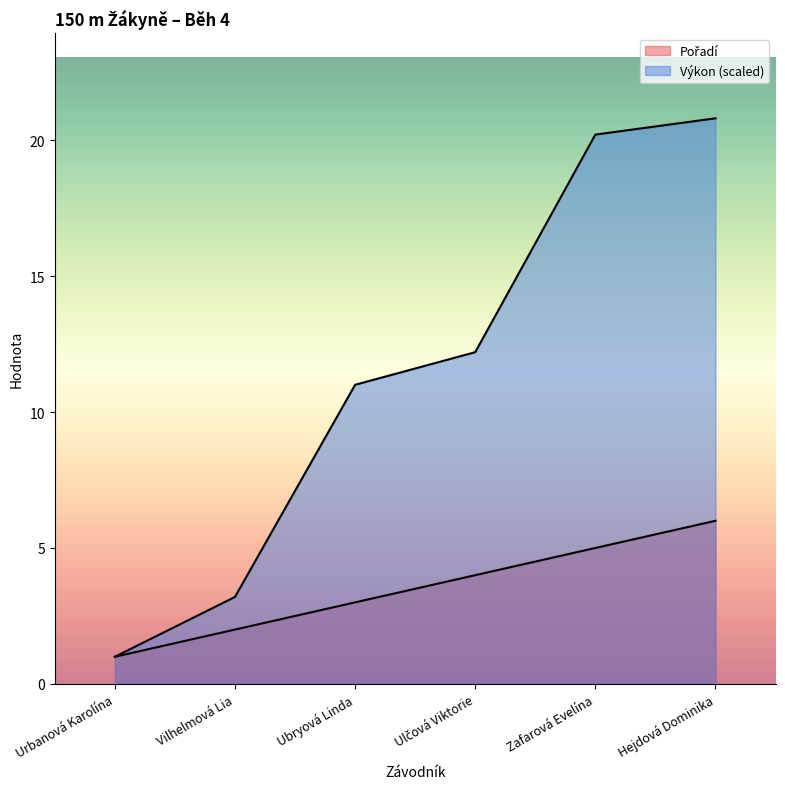

At which category is the sum across all series the highest?

Hejdová Dominika